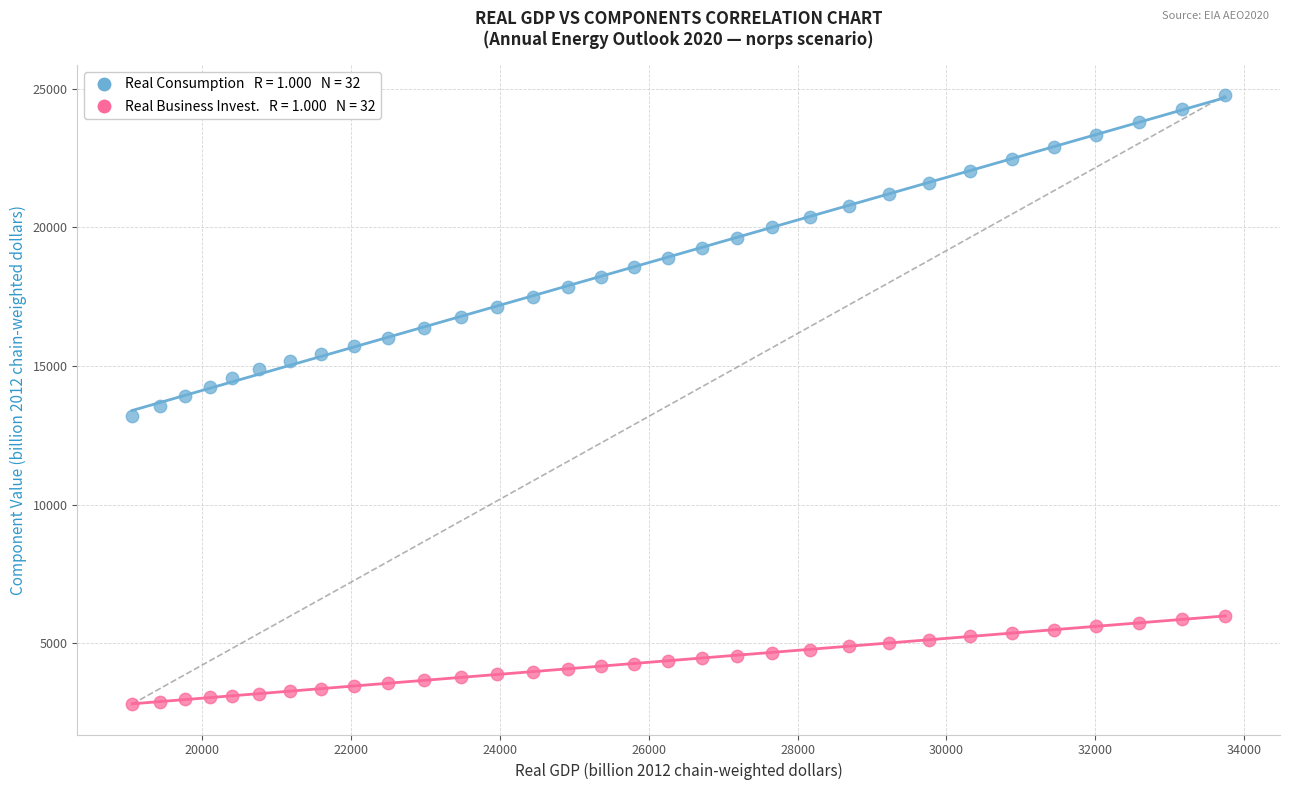

Across all data points, what is the range of Y values (max minus min)?

21952.9